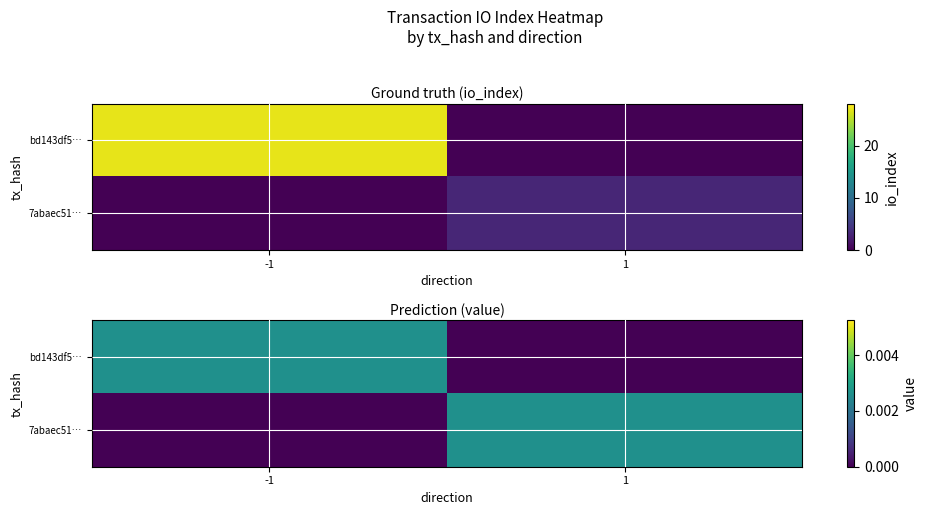

Is the value of bd143df5… at -1 greater than the value of 7abaec51… at 1?

No